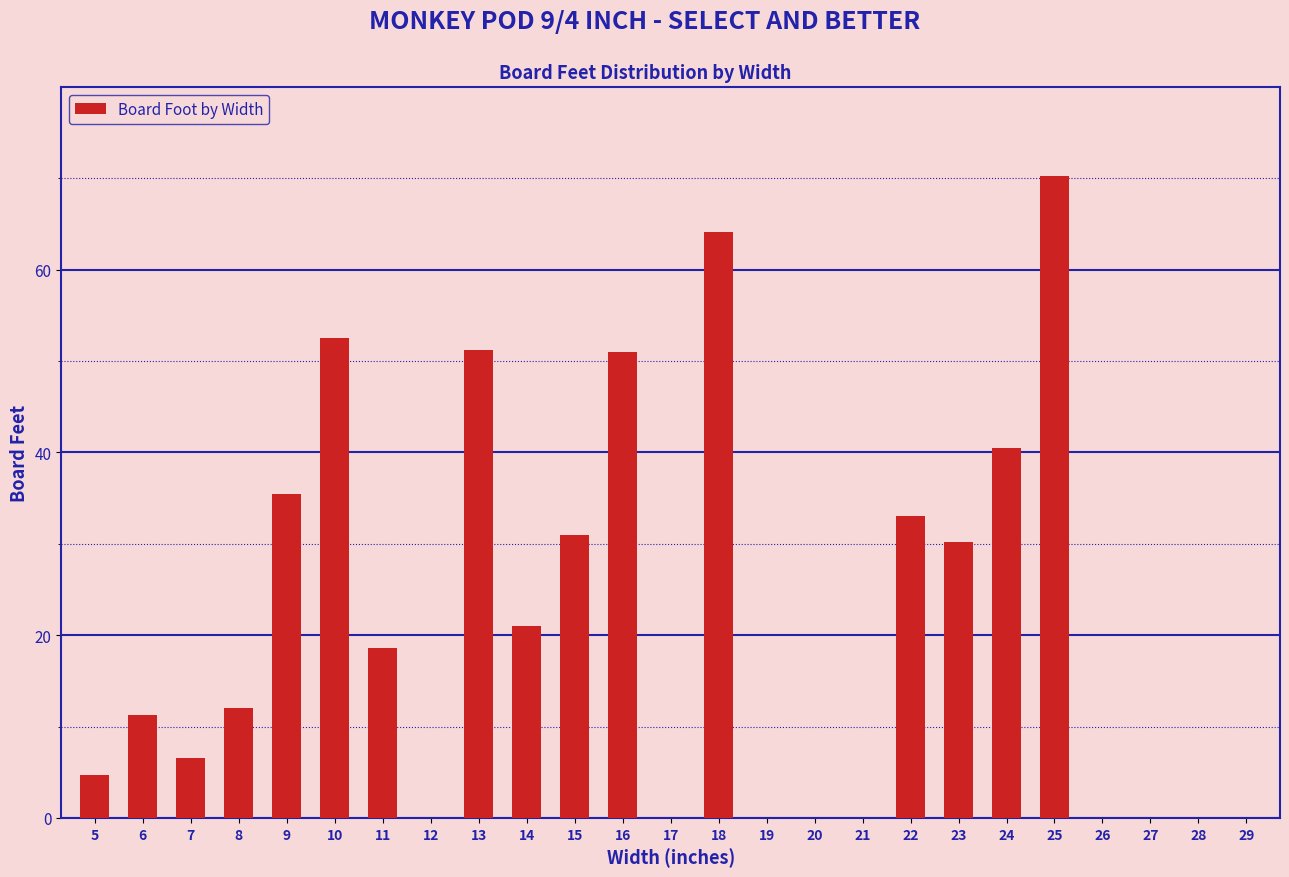

What is the ratio of the value at 18 to the value at 11?

3.5